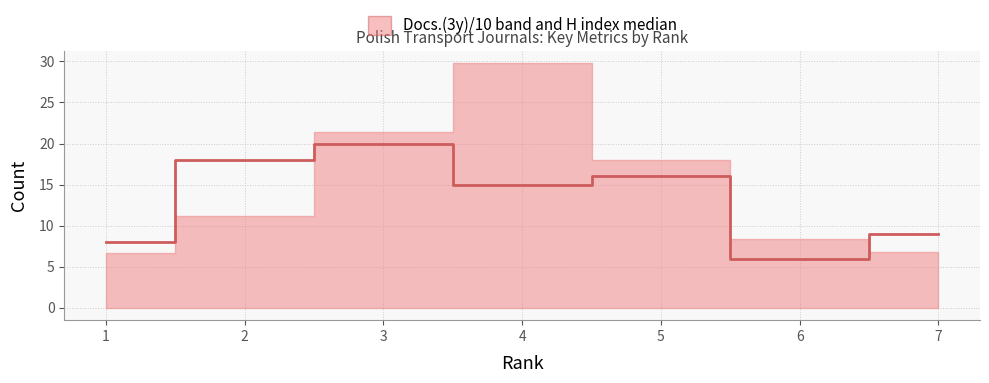

What is the sum of all values?

92